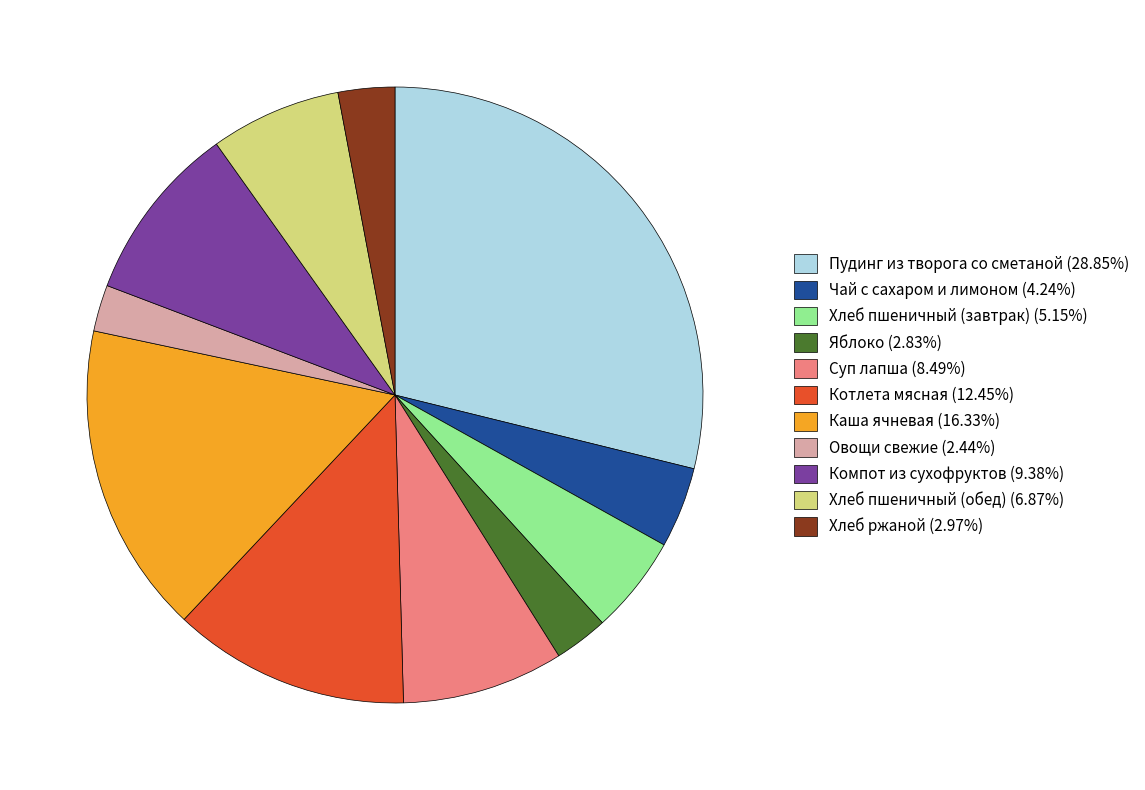

What is the ratio of the value at Хлеб пшеничный (обед) (6.87%) to the value at Хлеб пшеничный (завтрак) (5.15%)?

1.3